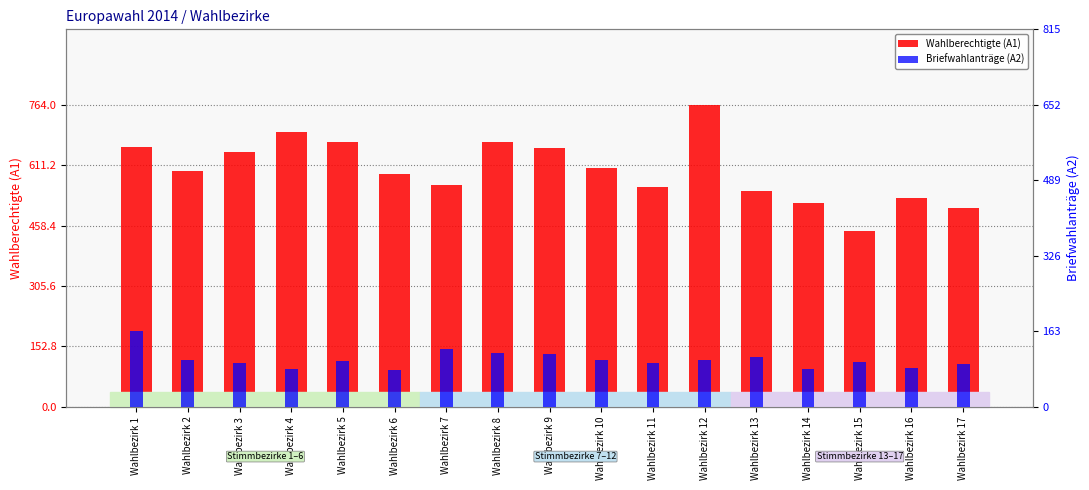

Which category has the lowest value across all series?

Wahlbezirk 6